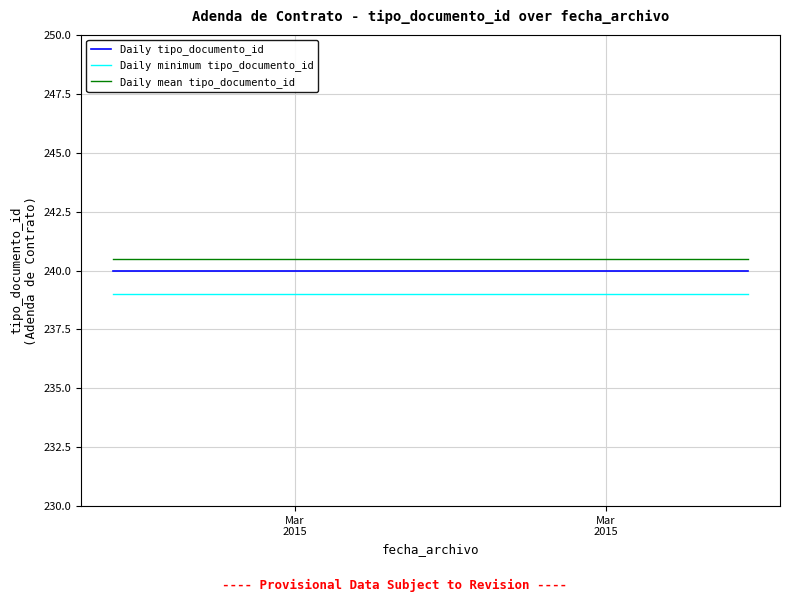

What is the minimum value shown in the chart?

239.0